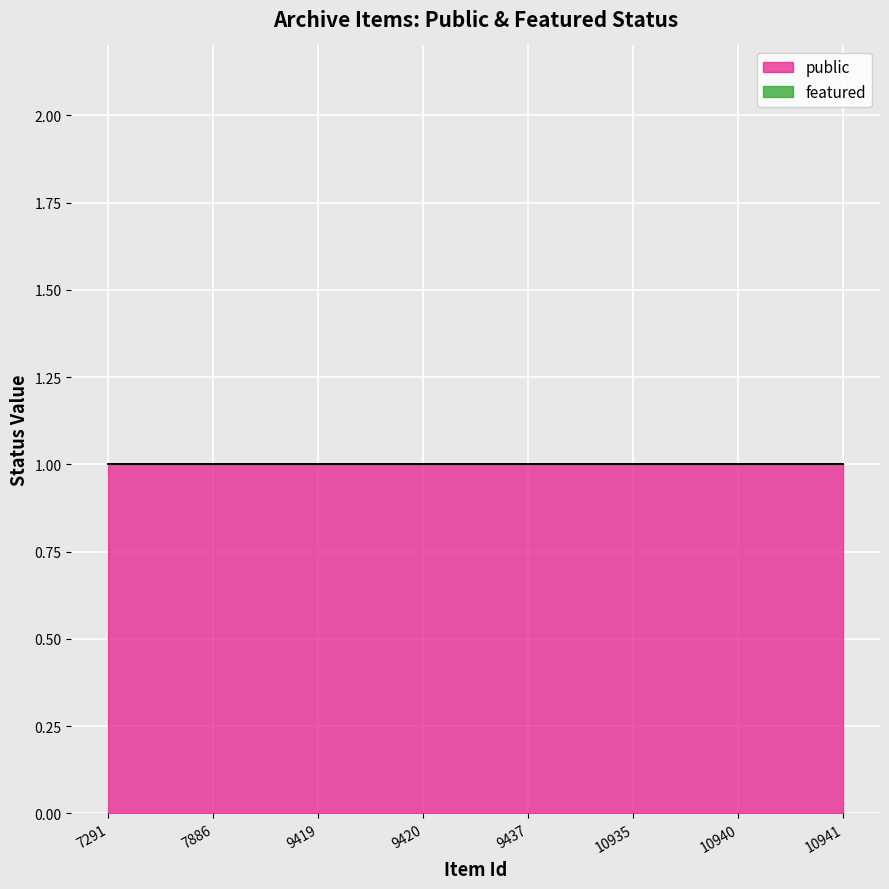

True or false: featured and public cross at least once.

False